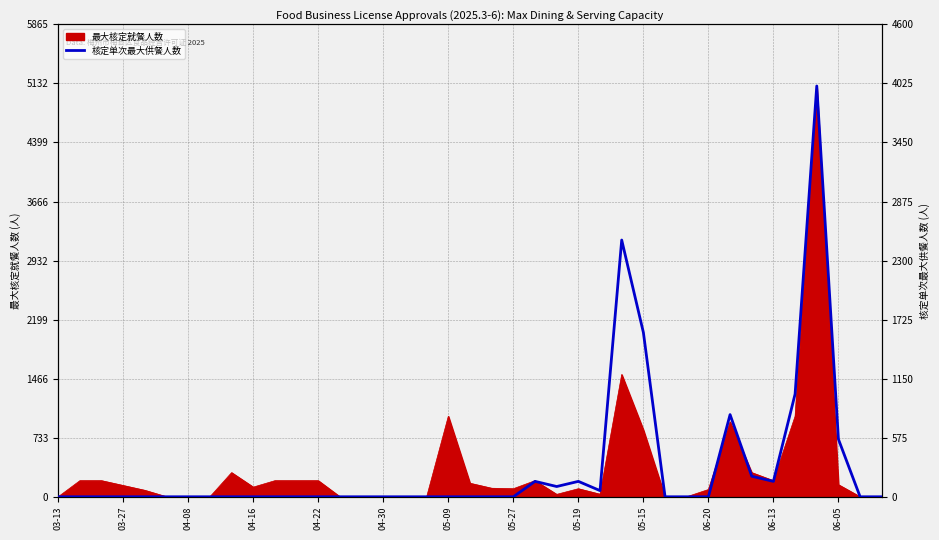

True or false: there are more than 1 points higher than both neighbors.

True